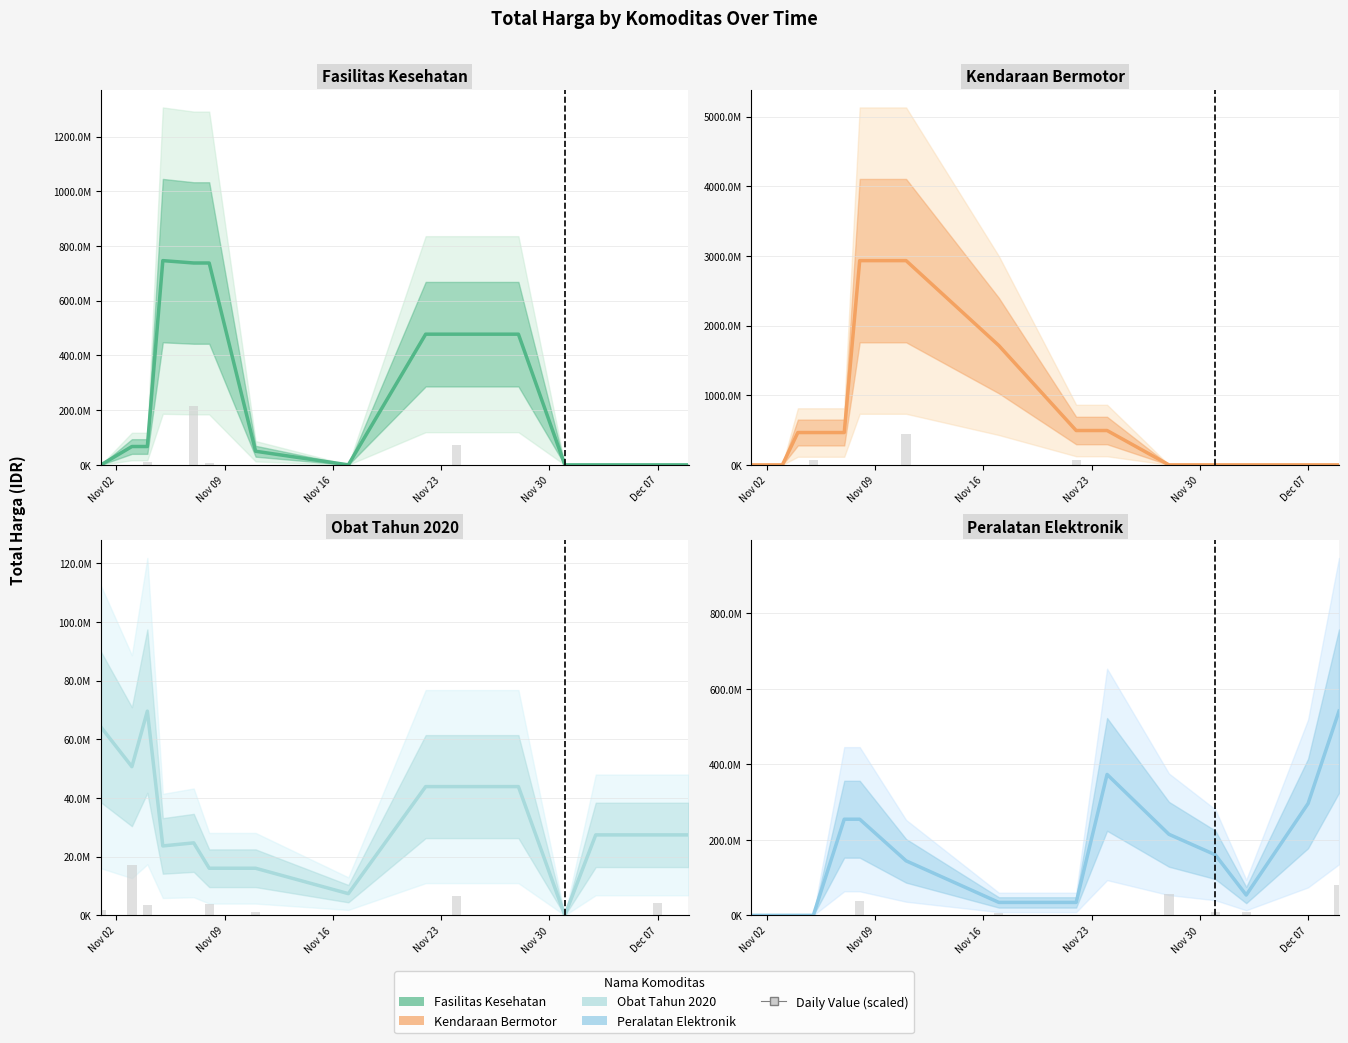

What is the difference between the maximum and second lowest values in the Daily (scaled) series?

81160650.0